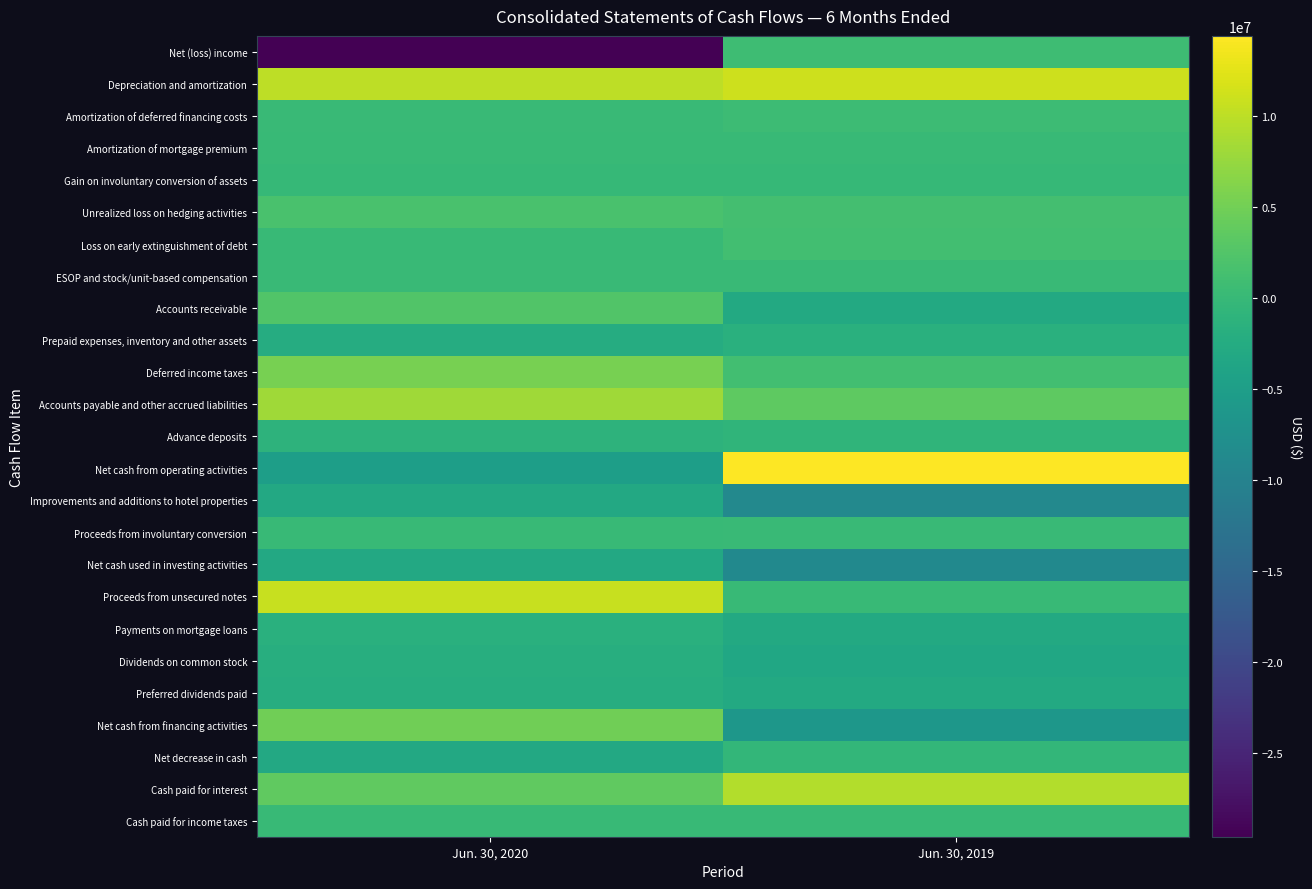

At which category is the sum across all series the highest?

Jun. 30, 2019